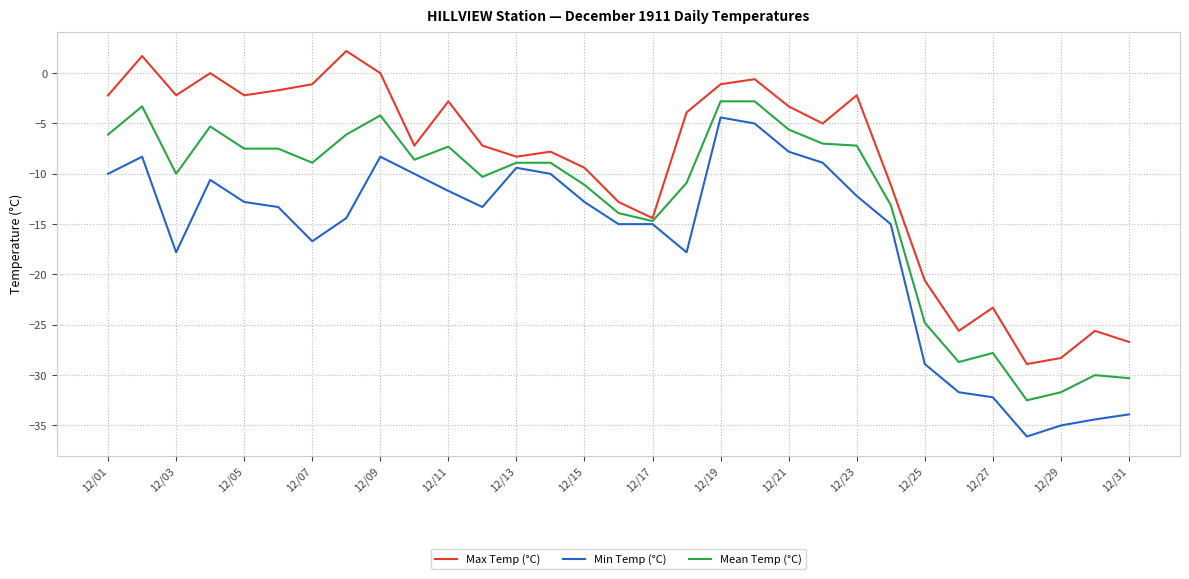

What is the maximum value shown in the chart?

2.2